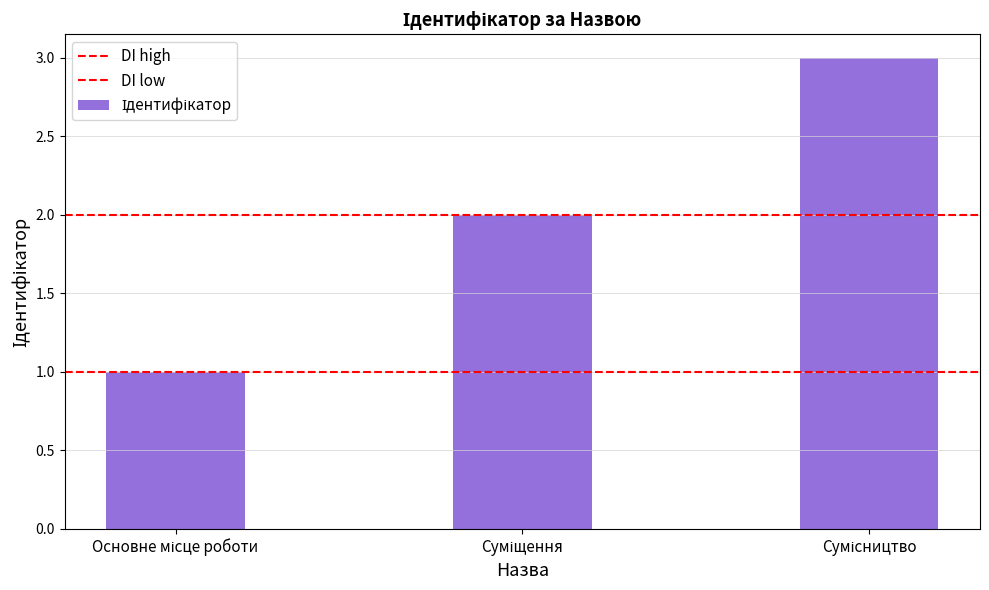

The value at Суміщення is 2. True or false?

True